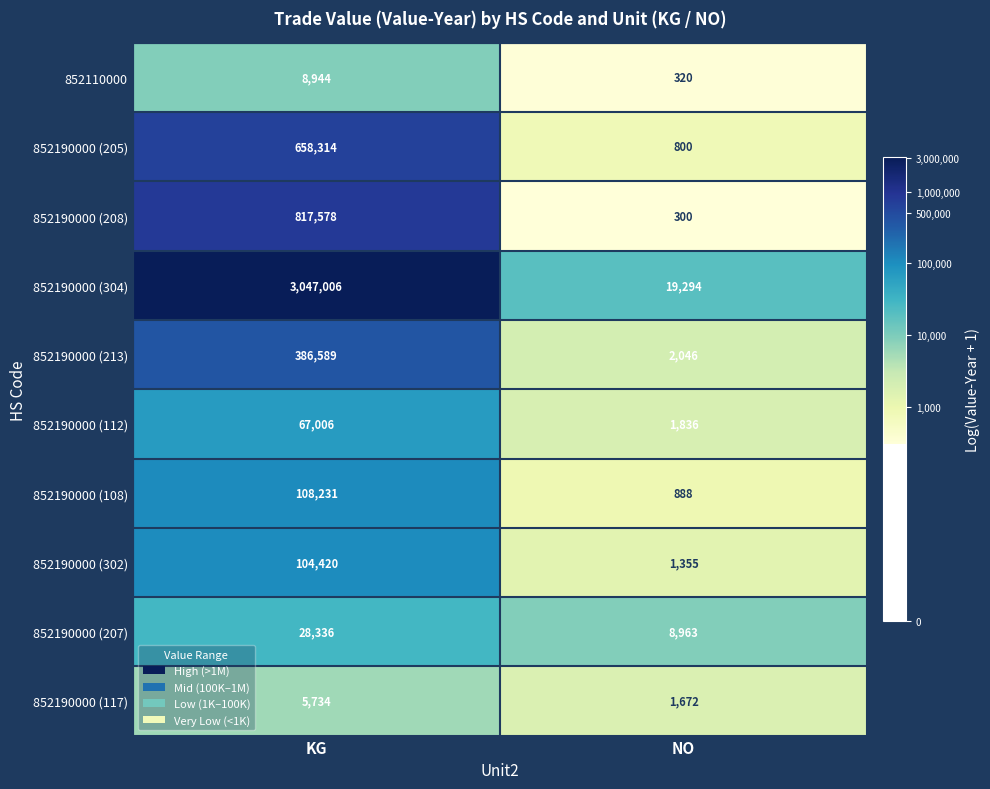

Which series has the largest total across all categories?

852190000 (304)